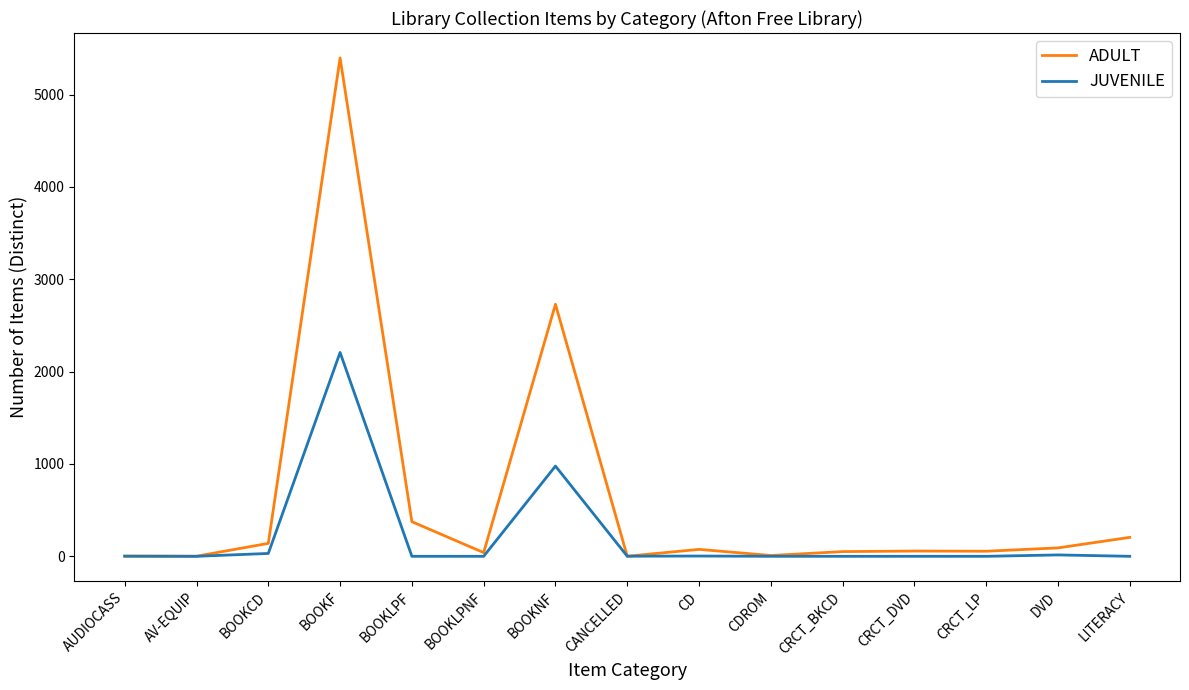

The ADULT series shows 140 at BOOKCD. True or false?

True